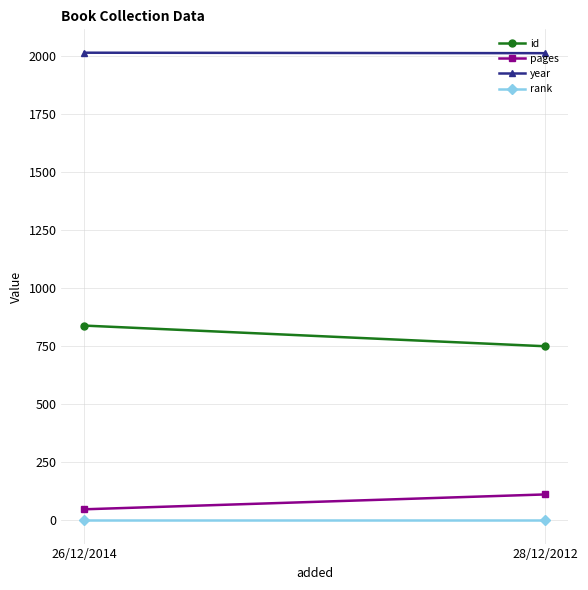

Is the value of pages at 28/12/2012 greater than the value of rank at 26/12/2014?

Yes